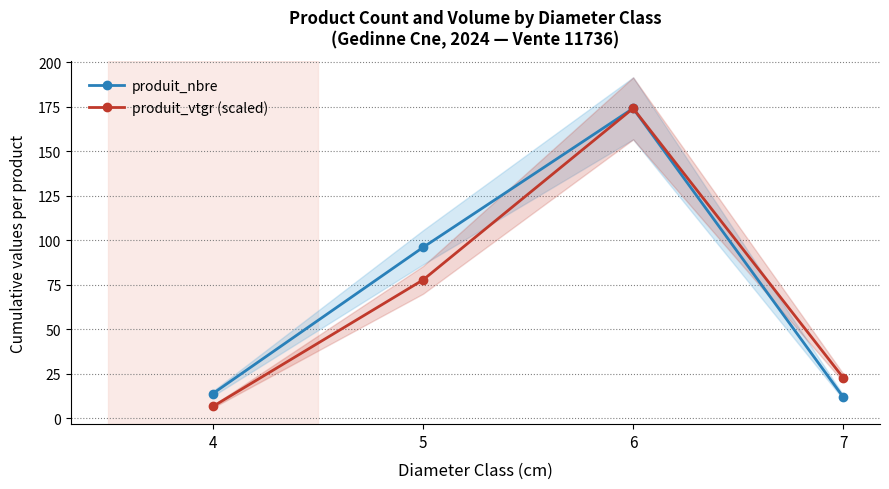

True or false: produit_vtgr (scaled) and produit_nbre cross at least once.

False